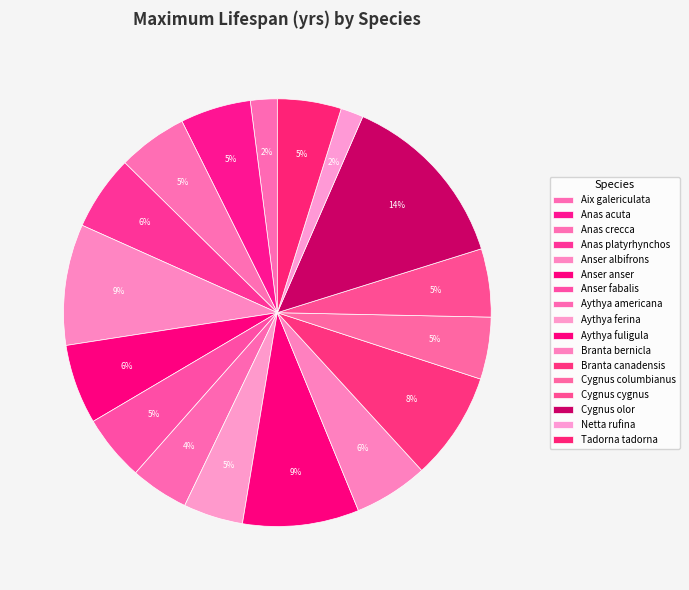

To the nearest percent, what is the combined percentage of Anser albifrons and Aythya americana?

14%